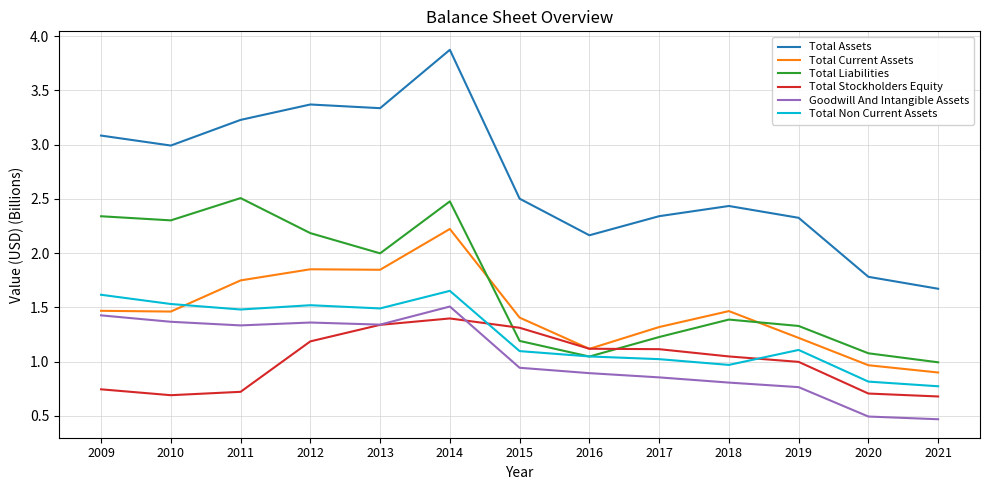

What is the sum of all Total Stockholders Equity values?

13.0